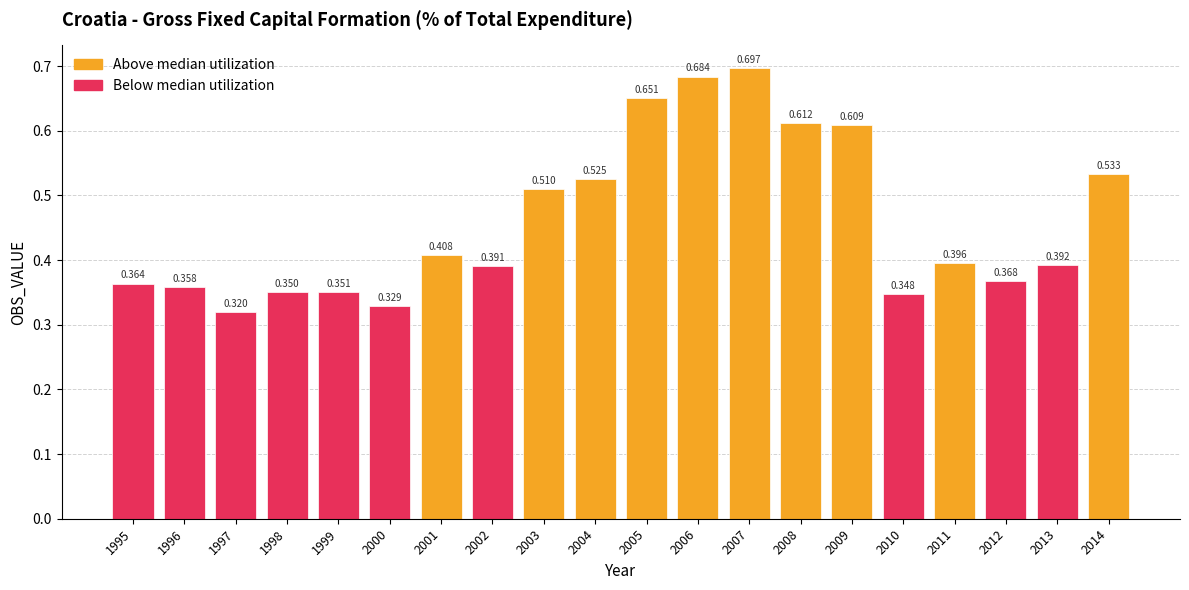

Which has a higher value, 2002 or 2005?

2005